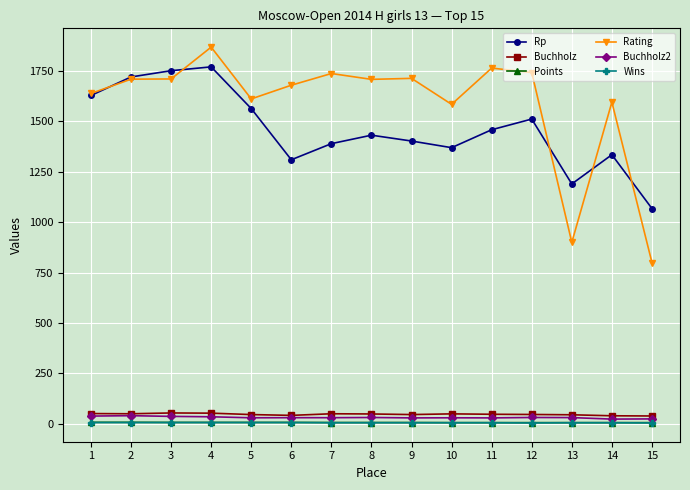

True or false: Rp and Points intersect in this chart.

False